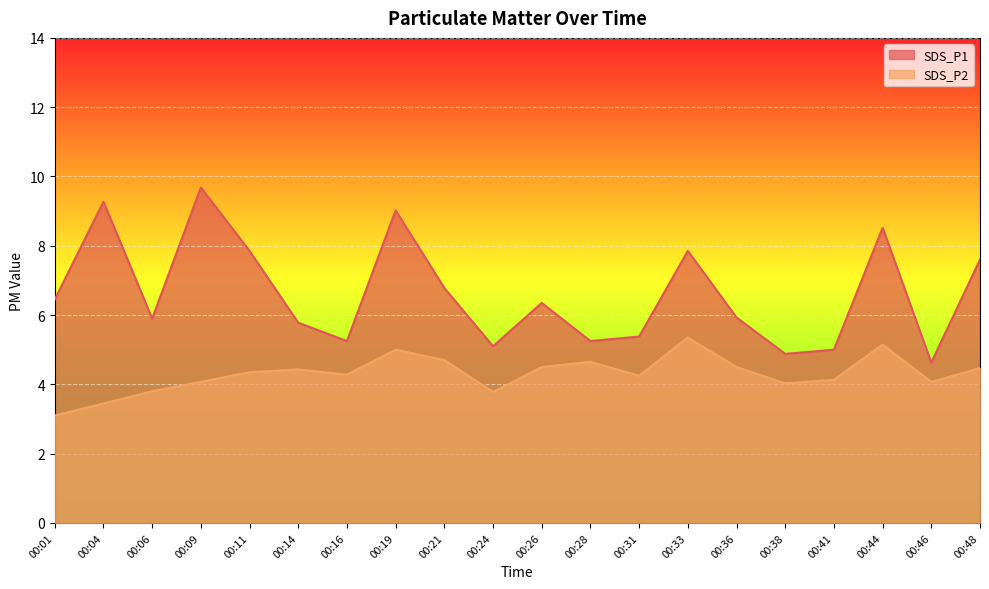

Reading left to right, what are all the values shown in this chart?

SDS_P1: 00:01=6.5	00:04=9.3	00:06=5.9	00:09=9.7	00:11=7.8	00:14=5.8	00:16=5.2	00:19=9.0	00:21=6.8	00:24=5.1	00:26=6.3	00:28=5.2	00:31=5.4	00:33=7.8	00:36=5.9	00:38=4.9	00:41=5.0	00:44=8.5	00:46=4.6	00:48=7.6
SDS_P2: 00:01=3.1	00:04=3.5	00:06=3.8	00:09=4.1	00:11=4.3	00:14=4.4	00:16=4.3	00:19=5.0	00:21=4.7	00:24=3.8	00:26=4.5	00:28=4.7	00:31=4.2	00:33=5.3	00:36=4.5	00:38=4.0	00:41=4.1	00:44=5.2	00:46=4.1	00:48=4.5